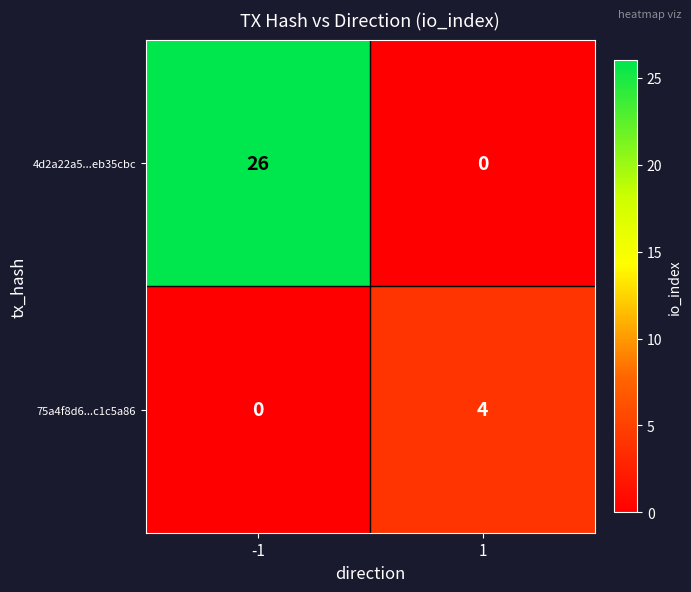

What is the average value of the 4d2a22a5...eb35cbc series?

13